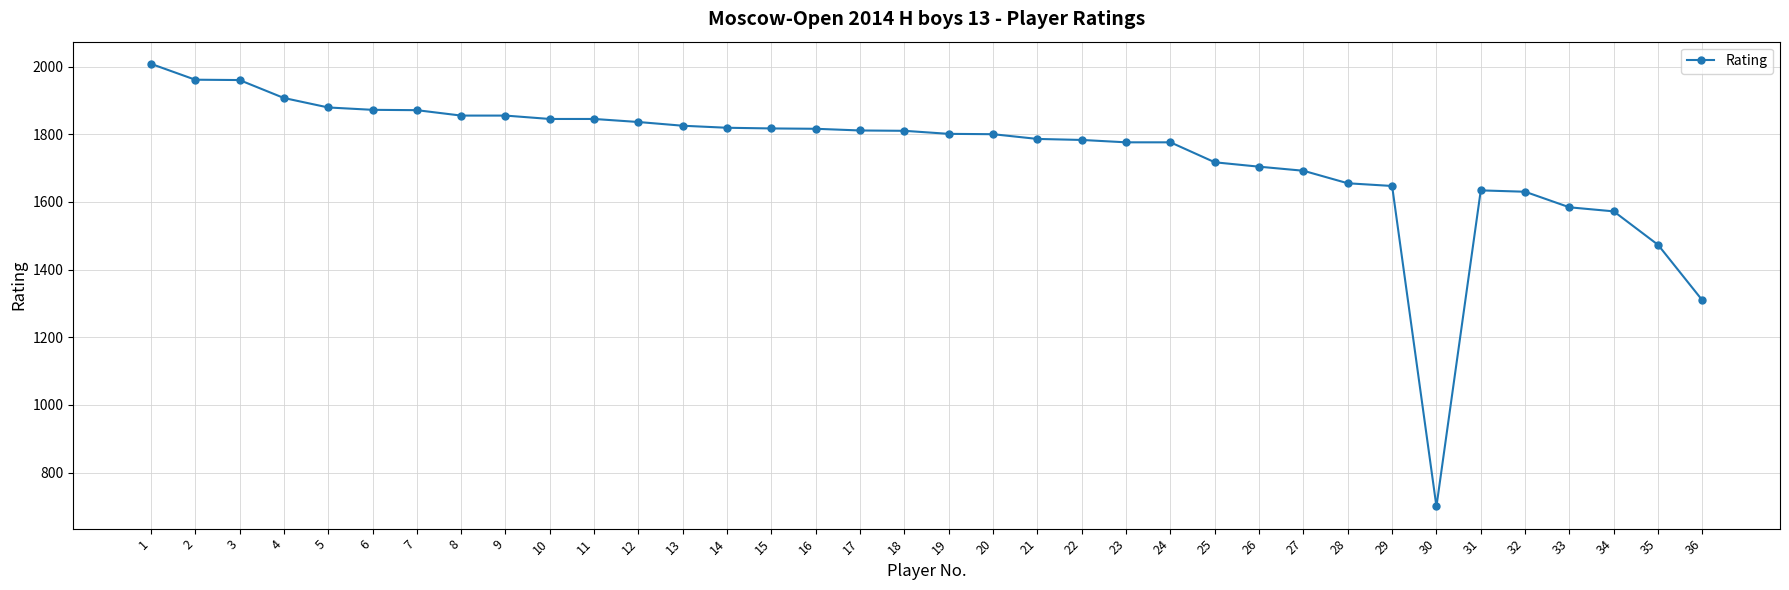

What is the change in value from 3 to 30?

-1260